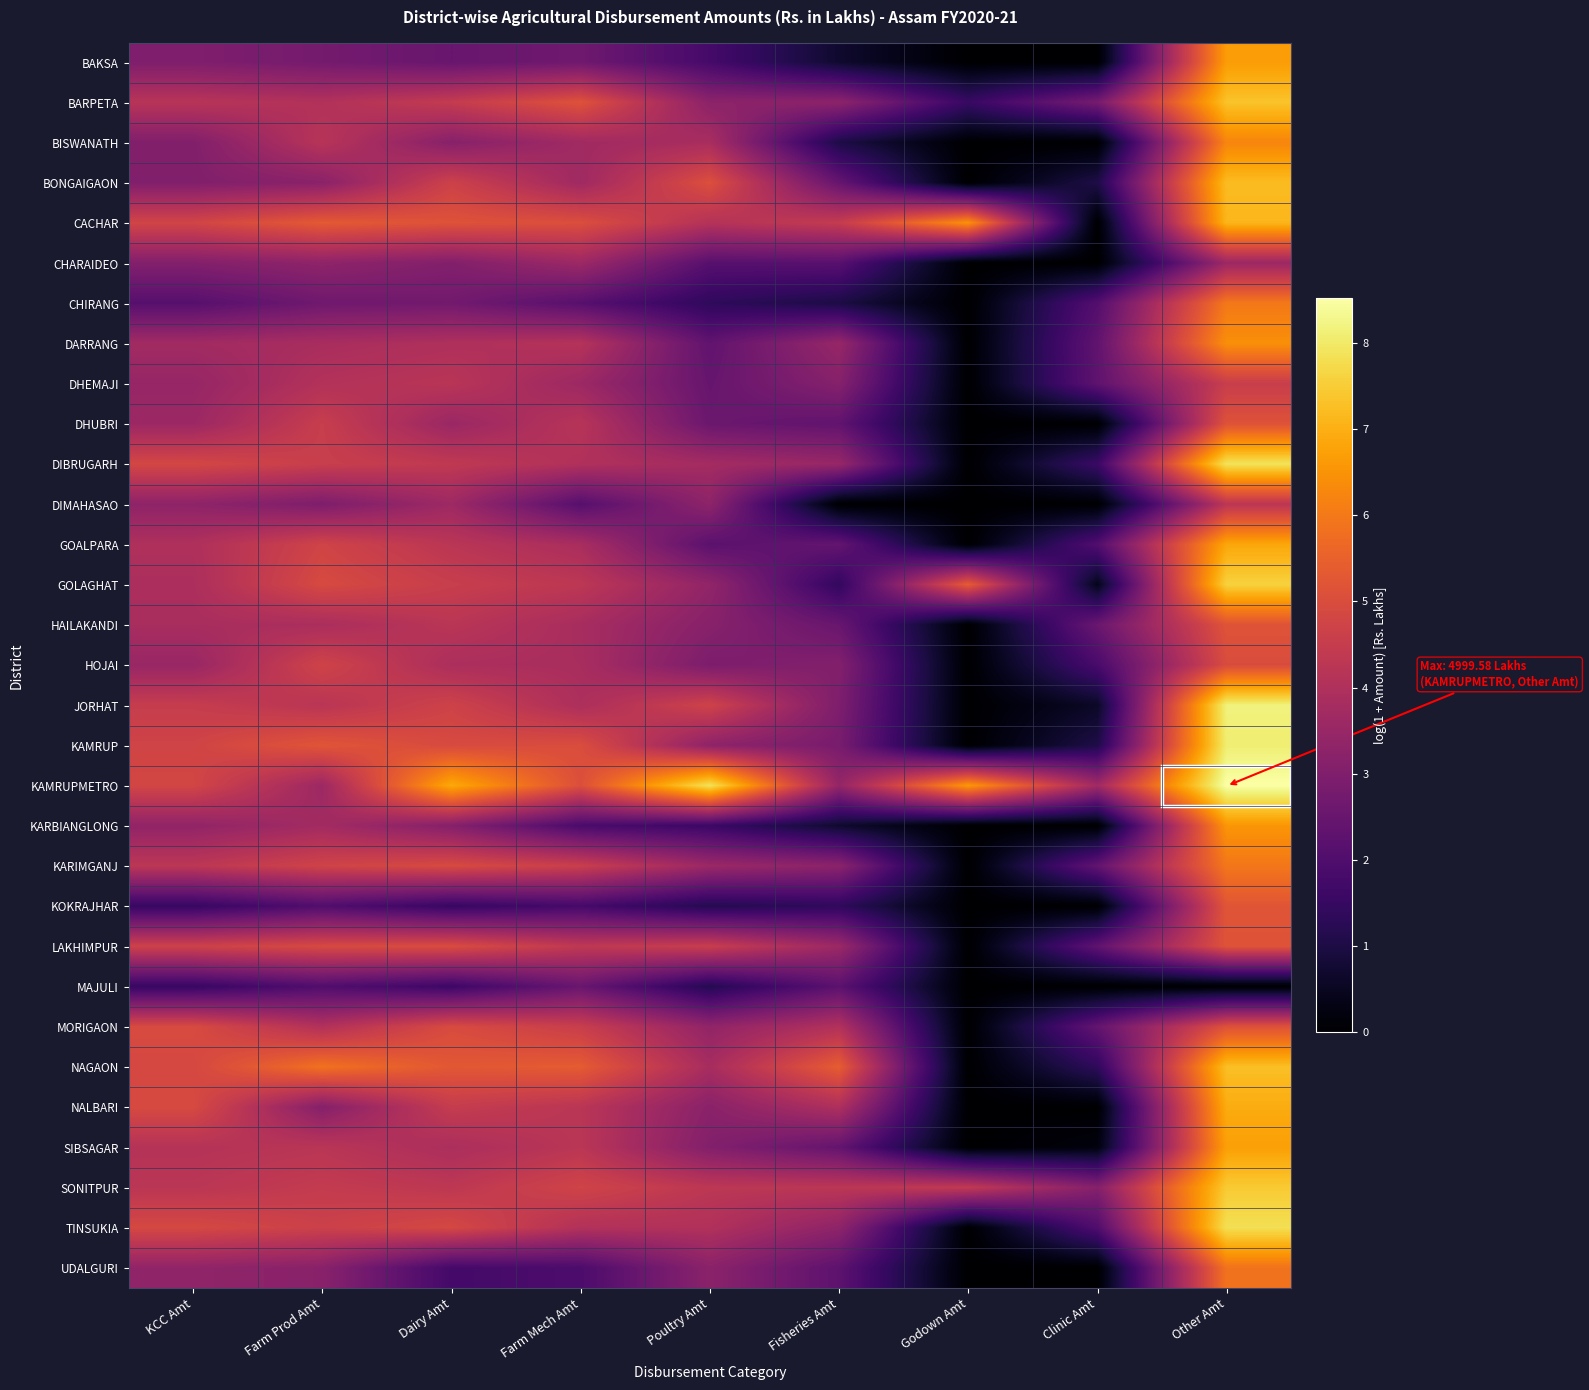

List the series in order of their peak value, highest first.

KAMRUPMETRO, JORHAT, KAMRUP, DIBRUGARH, TINSUKIA, GOLAGHAT, SONITPUR, BARPETA, NAGAON, BONGAIGAON, CACHAR, NALBARI, GOALPARA, SIBSAGAR, BAKSA, KARBIANGLONG, DARRANG, BISWANATH, CHIRANG, KARIMGANJ, UDALGURI, KOKRAJHAR, HAILAKANDI, LAKHIMPUR, DHUBRI, MORIGAON, HOJAI, DHEMAJI, DIMAHASAO, CHARAIDEO, MAJULI